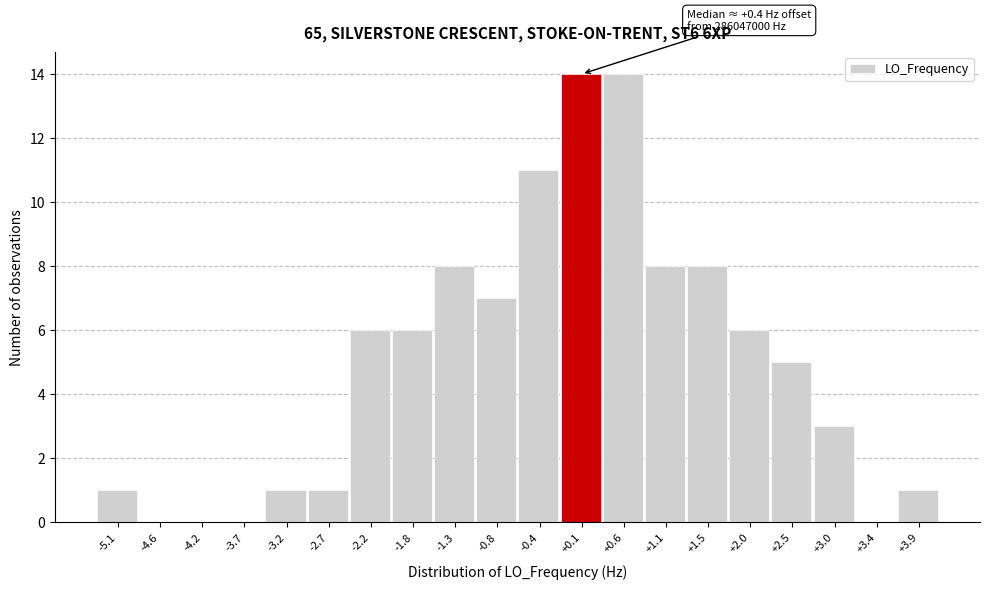

Reading left to right, transcribe all the data shown in this chart.

-5.1=1	-4.6=0	-4.2=0	-3.7=0	-3.2=1	-2.7=1	-2.2=6	-1.8=6	-1.3=8	-0.8=7	-0.4=11	+0.1=14	+0.6=14	+1.1=8	+1.5=8	+2.0=6	+2.5=5	+3.0=3	+3.4=0	+3.9=1